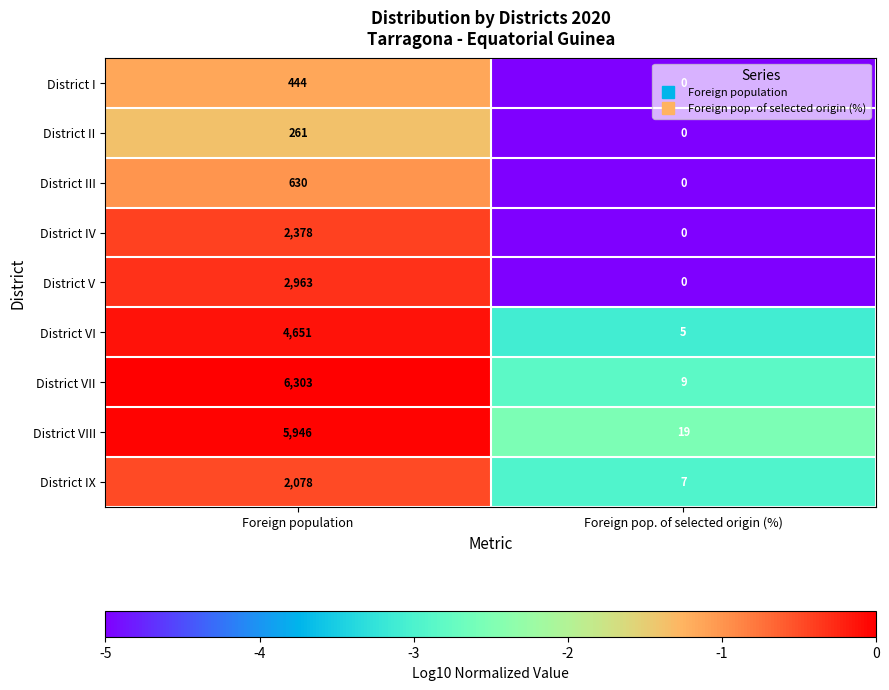

The value of District V at Foreign population is 2963. True or false?

True